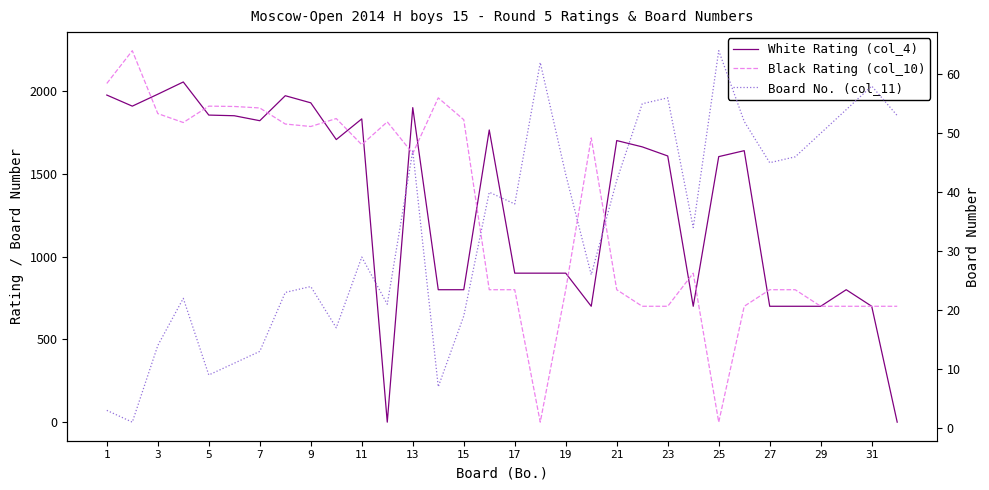

How many values in the Black Rating (col_10) series exceed 1623?

15